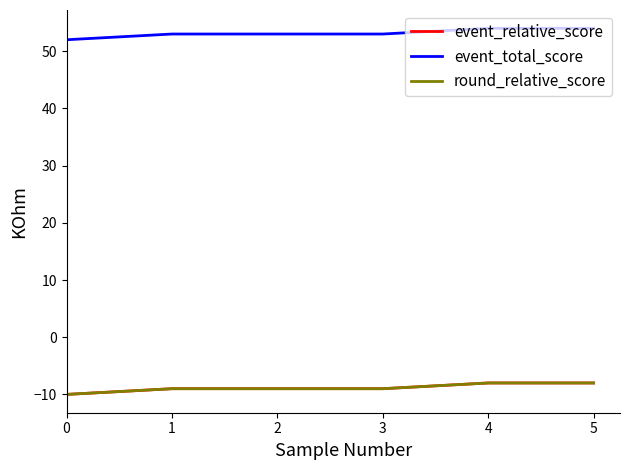

Rank the categories by event_relative_score value from lowest to highest.

0, 1, 2, 3, 4, 5